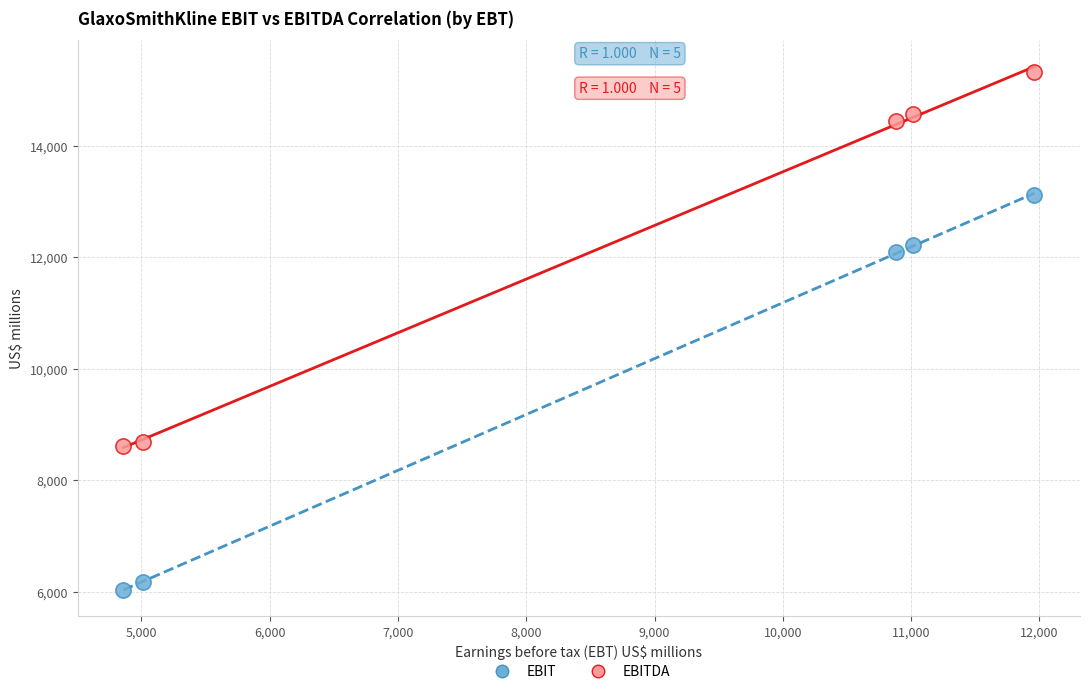

What are all the series names shown in the legend?

EBIT, EBITDA